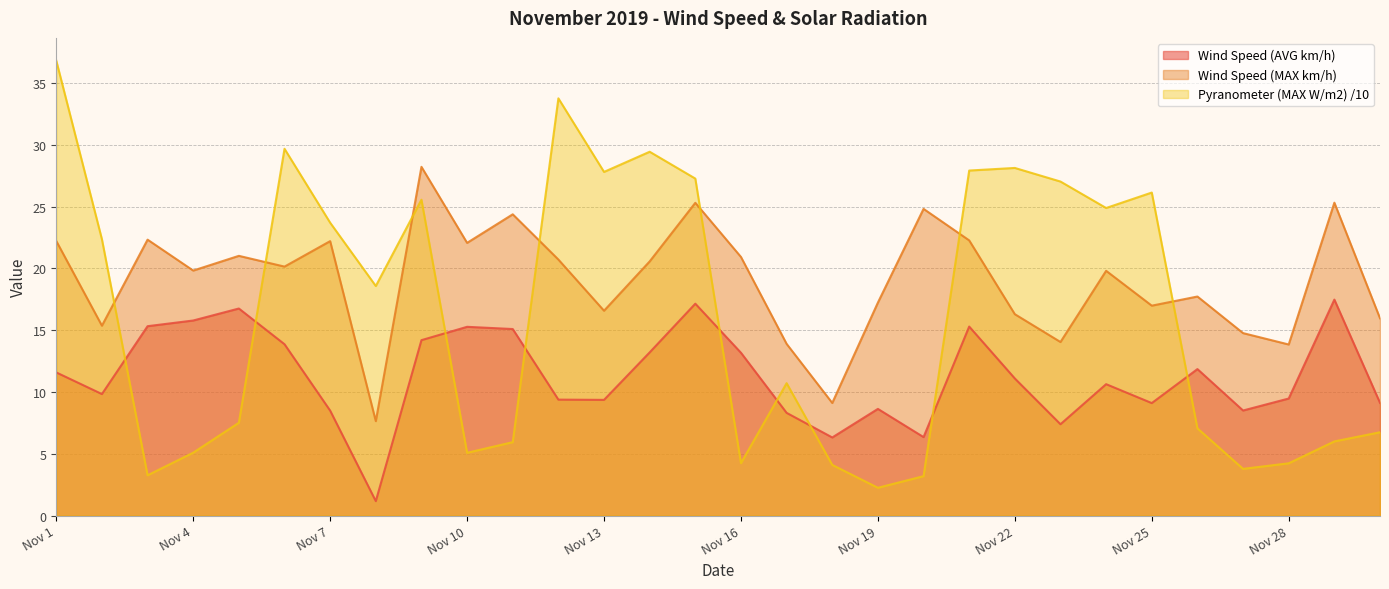

Which label corresponds to the largest value in the chart?

Nov 1